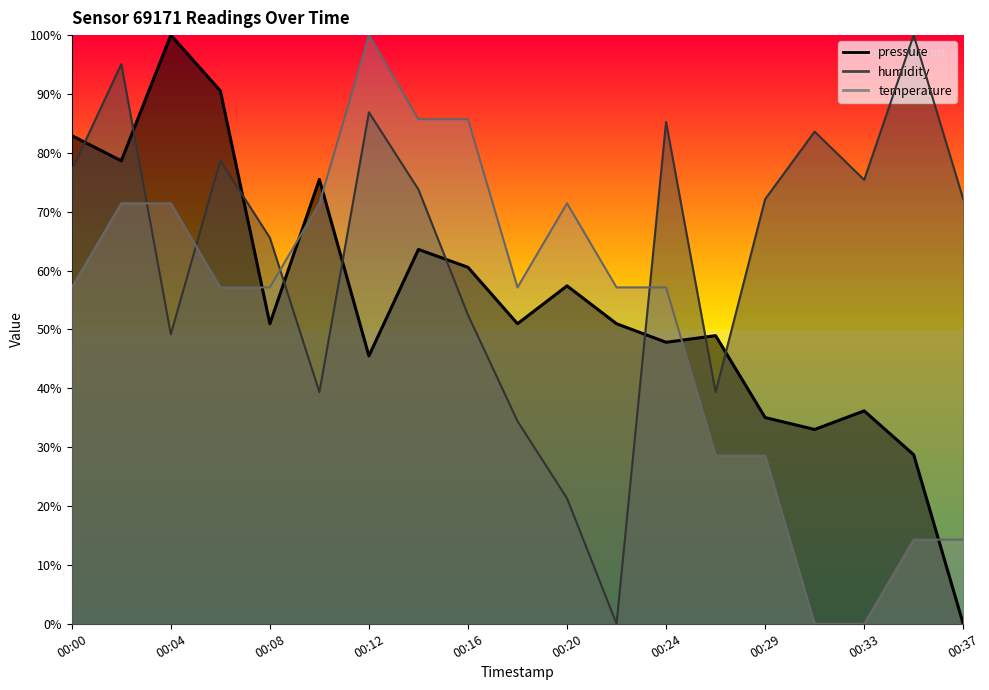

At which category does pressure reach its first local valley?

00:02